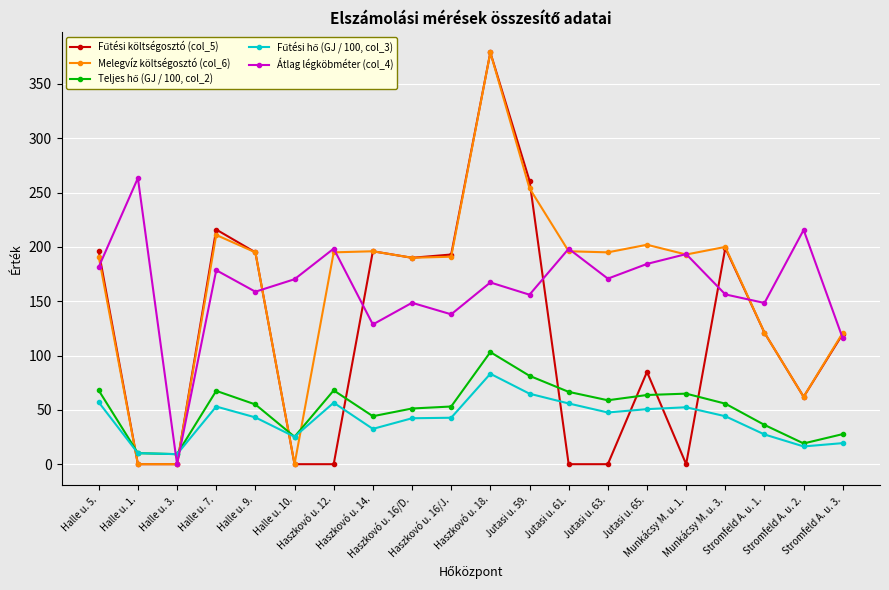

What is the greatest value displayed?

379.0